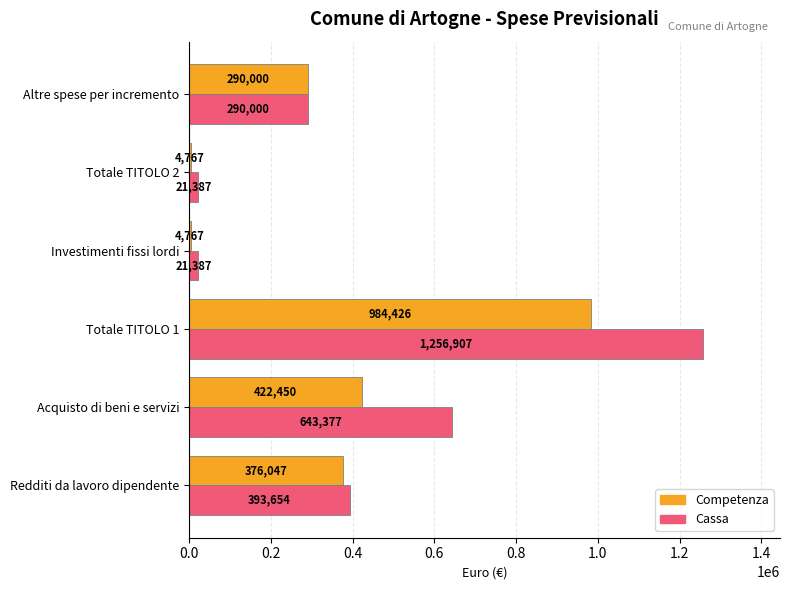

Count the number of data series in this chart.

2